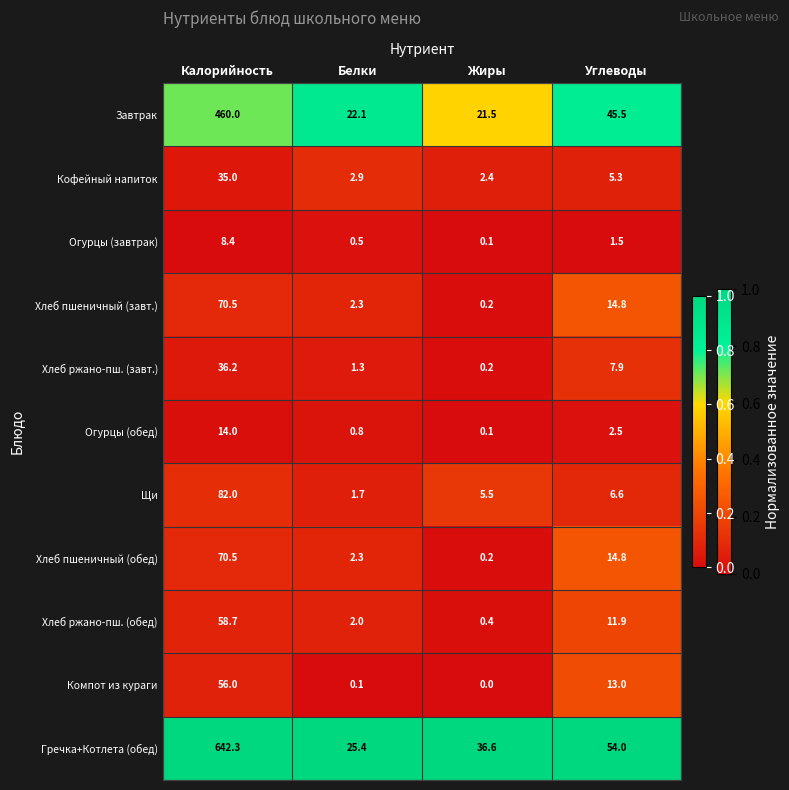

Which label corresponds to the largest value in the chart?

Калорийность